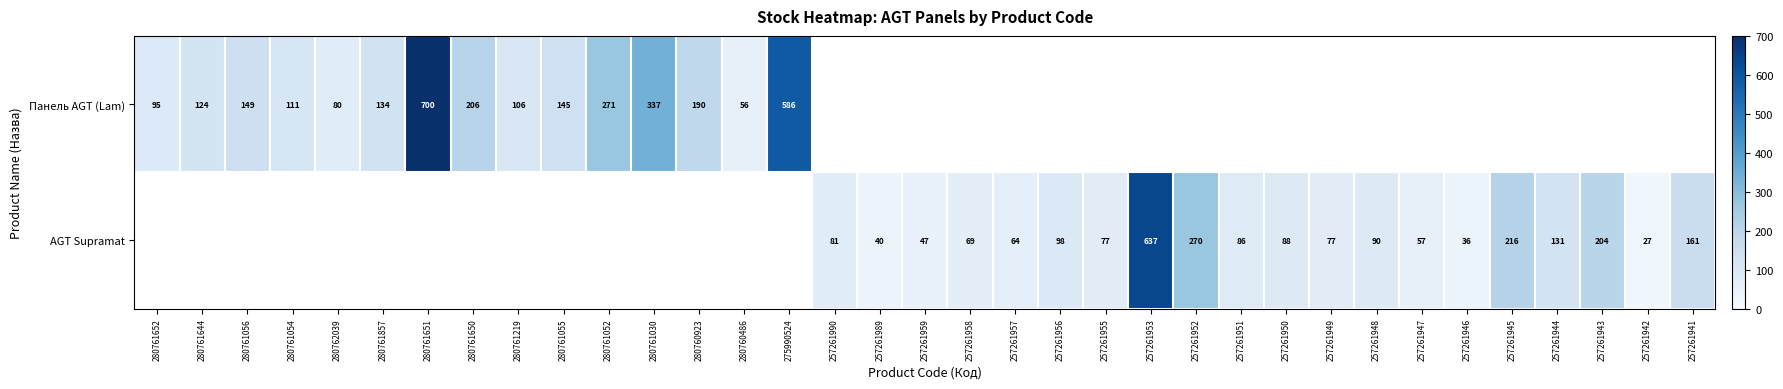

What is the difference between the AGT Supramat values at 257261955 and 257261941?

84